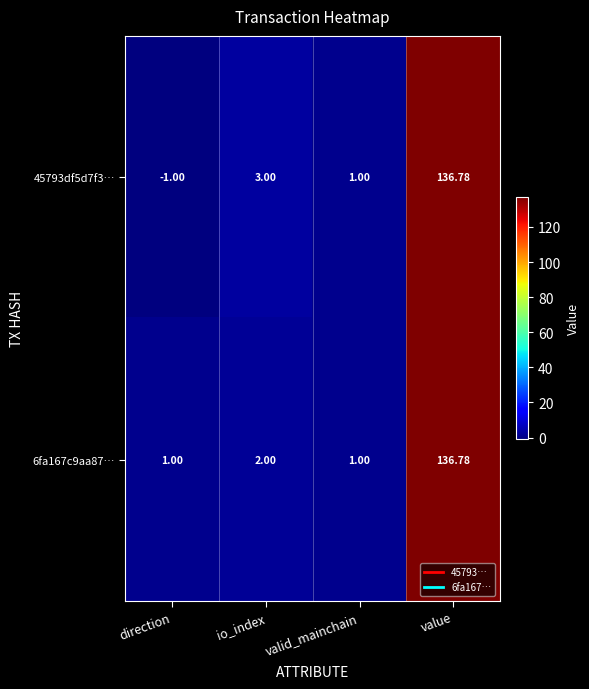

What is the minimum value shown in the chart?

-1.0